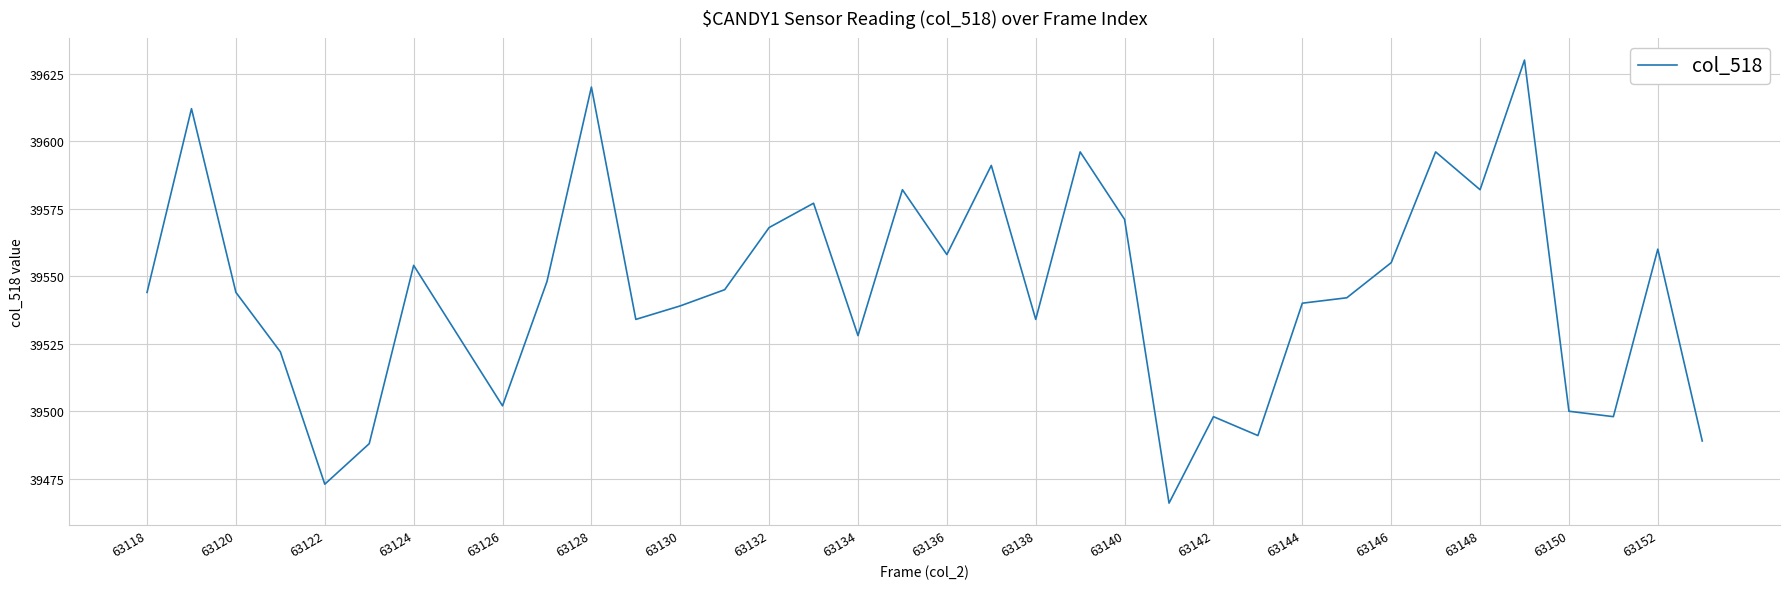

What is the minimum value shown in the chart?

39466